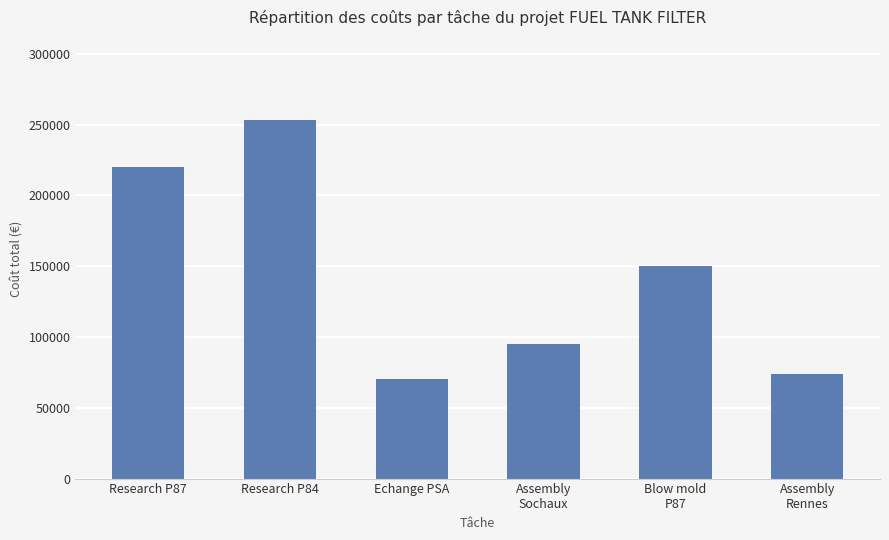

Reading left to right, transcribe all the data shown in this chart.

Research P87=220000	Research P84=253000	Echange PSA=70000	Assembly
Sochaux=95000	Blow mold
P87=150000	Assembly
Rennes=74000